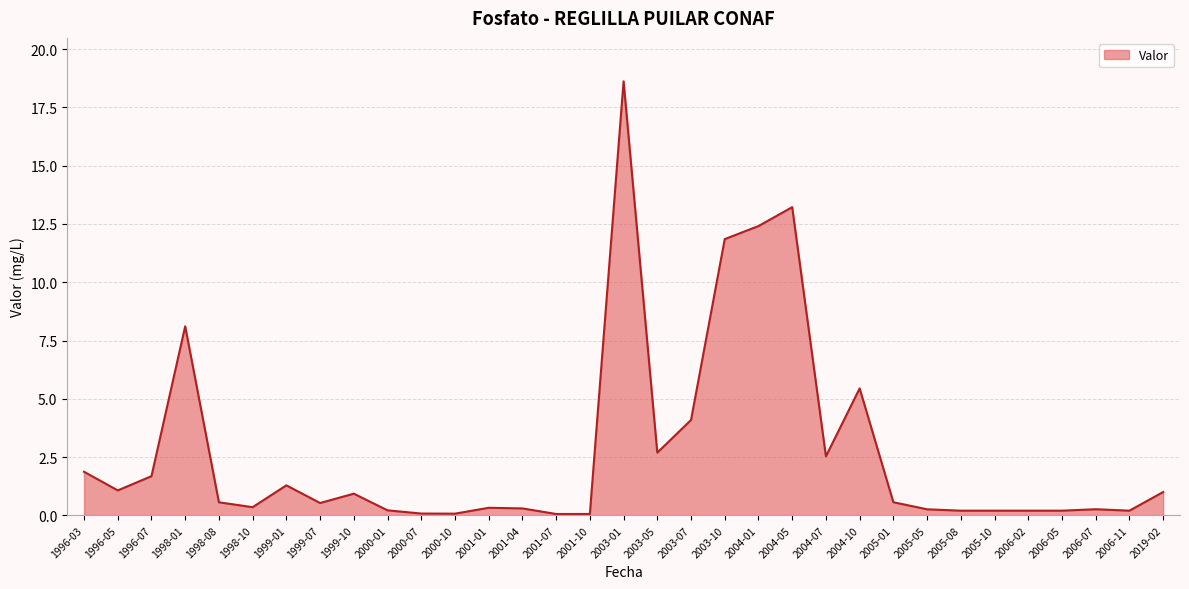

At which label is the value closest to 9?

1998-01